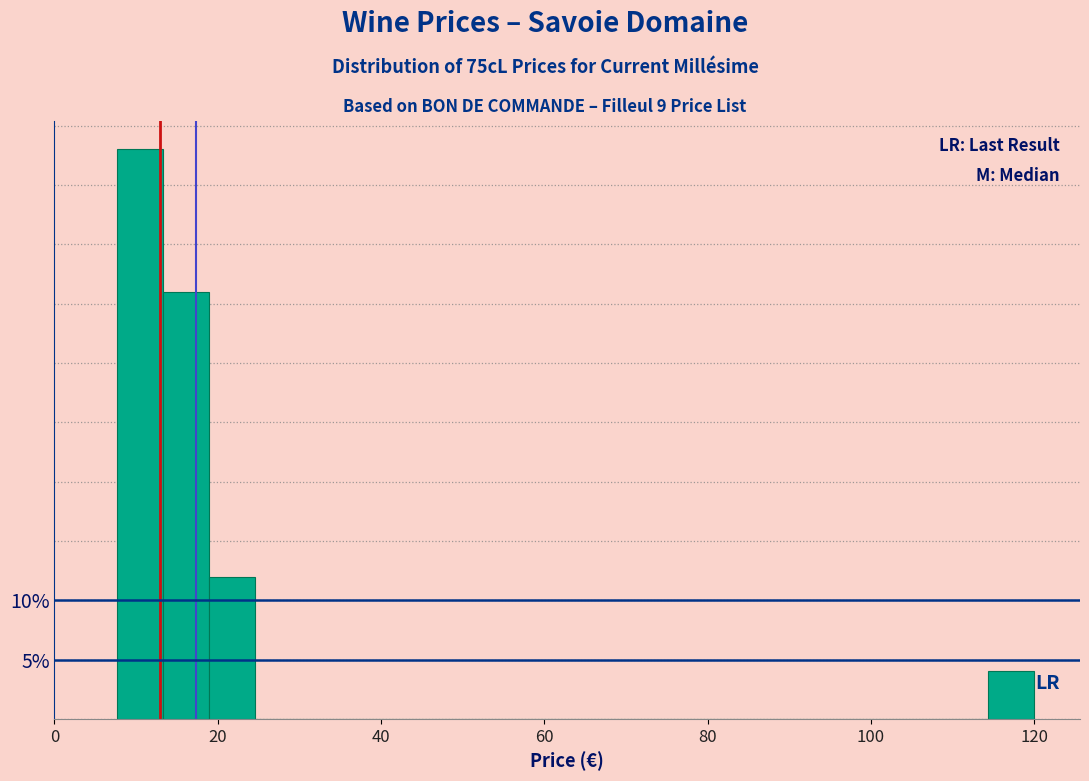

Around what value on the x-axis is the tallest bar? Give the approximate position of its centre, as read against the axis.

10